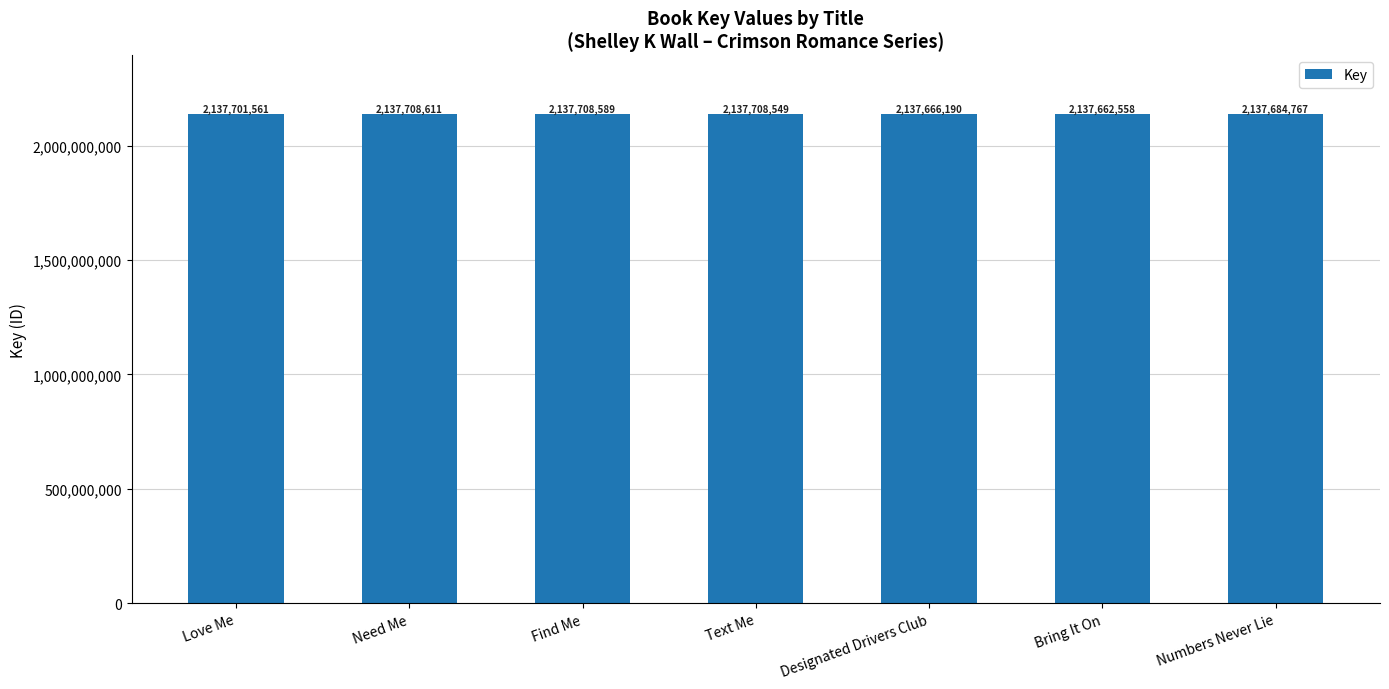

What is the difference between the second highest and minimum values?

46031